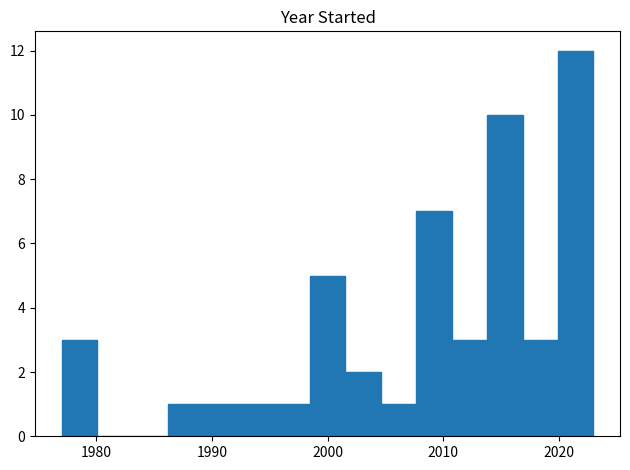

Read against the x-axis, roughly where is the centre of the tallest bar?

2021